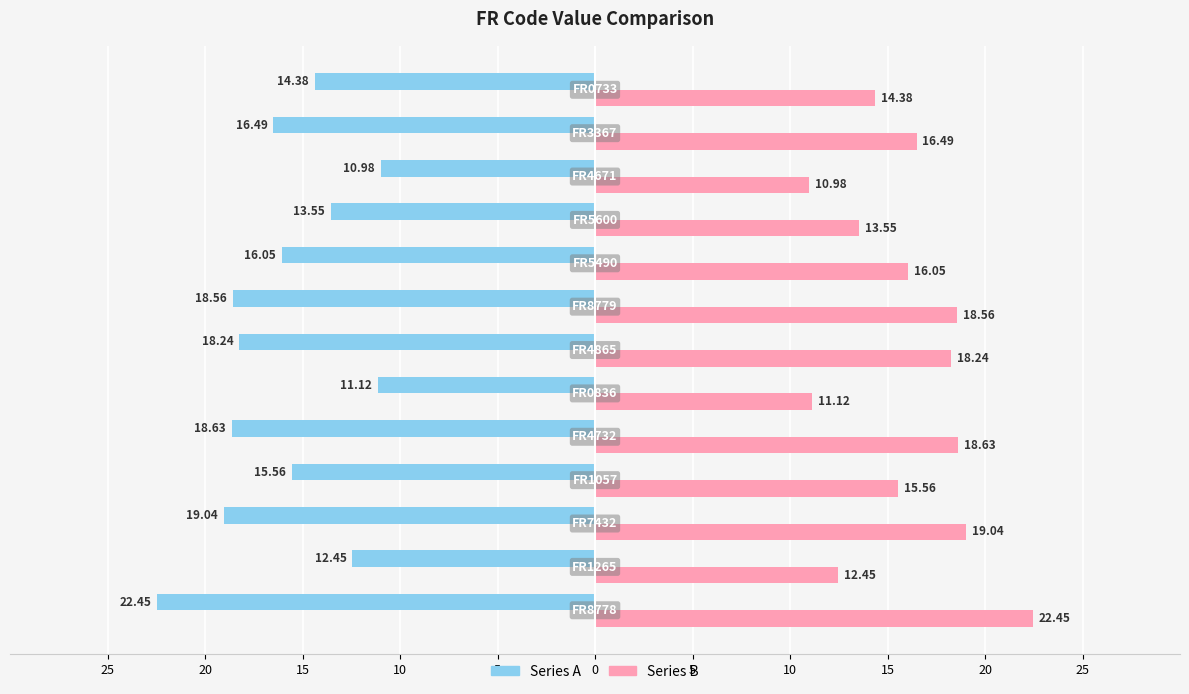

Which series has the widest spread of values?

Series A